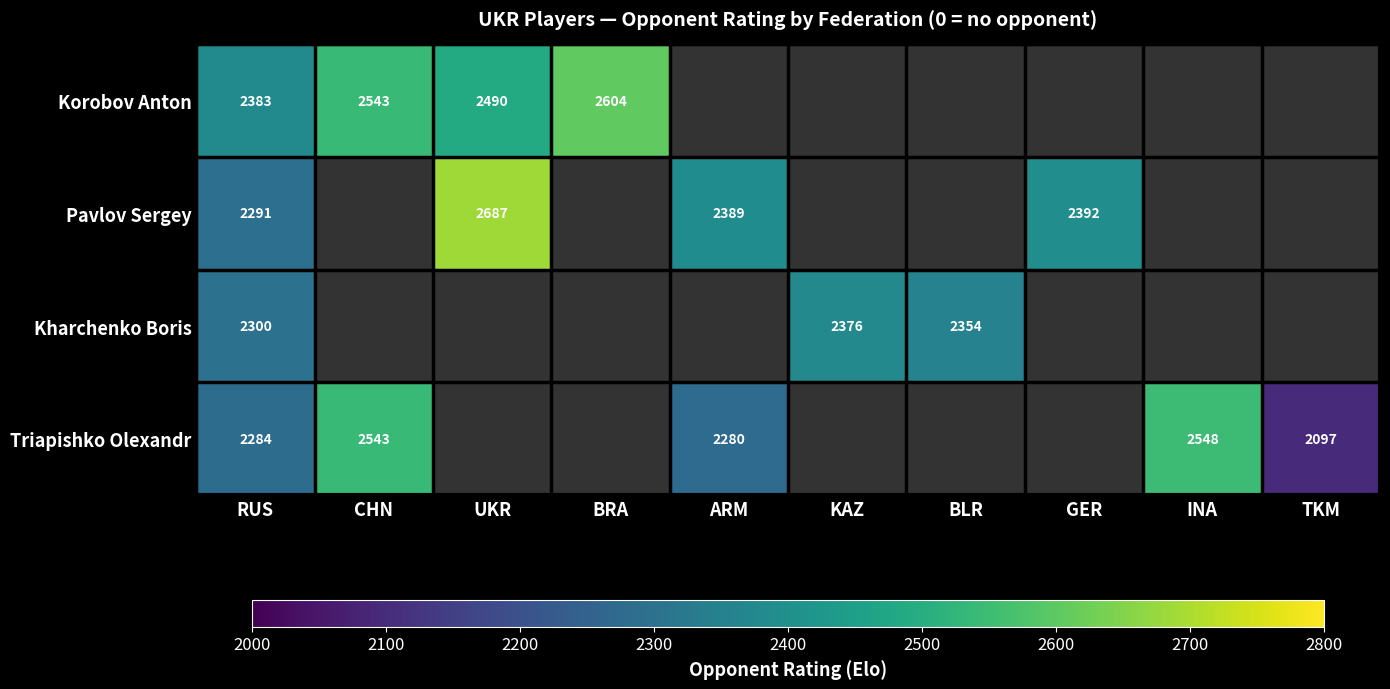

What is the difference between the Pavlov Sergey values at ARM and UKR?

298